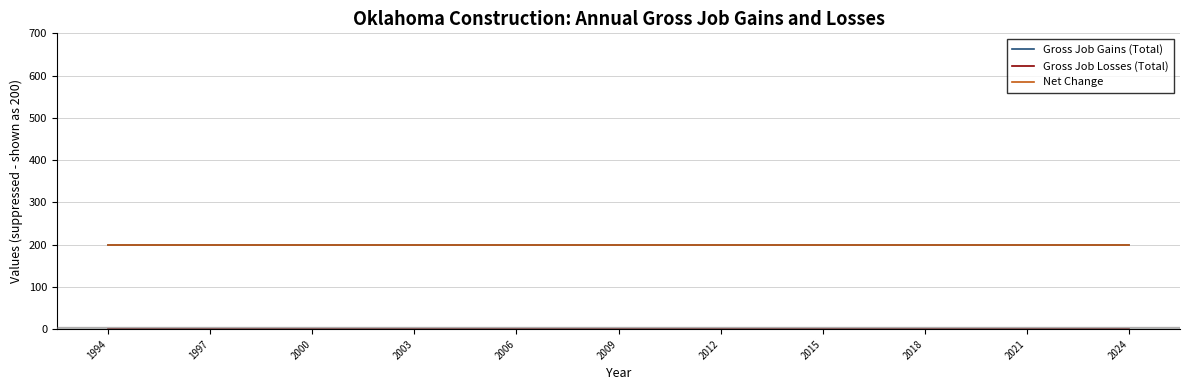

How many lines are shown in the chart?

3